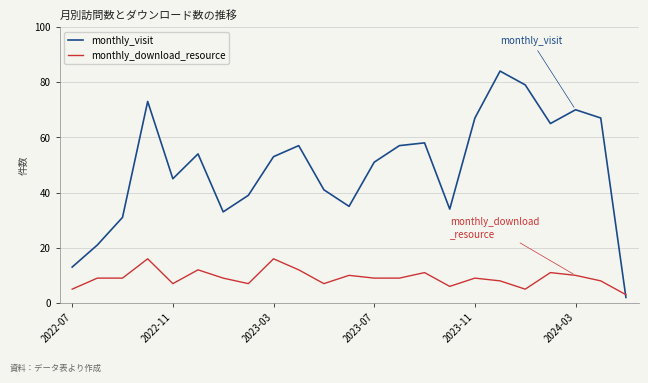

What is the minimum value for monthly_download_resource?

3